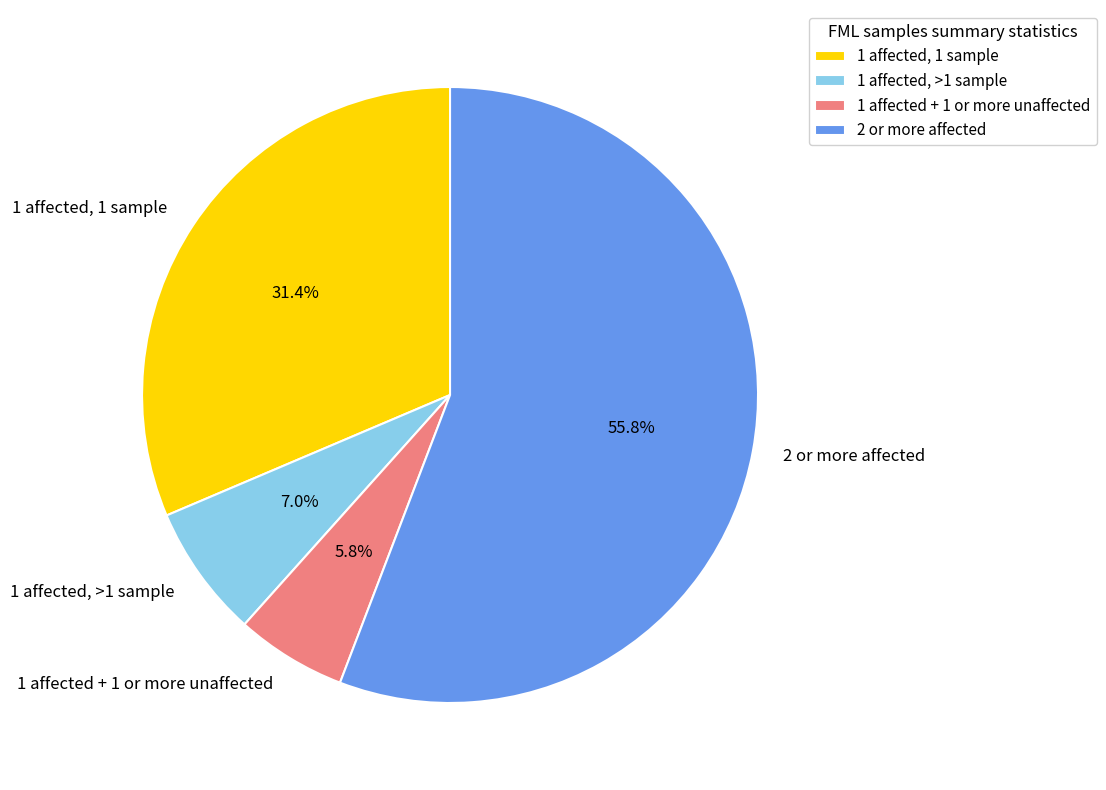

Does any single category account for the majority?

Yes